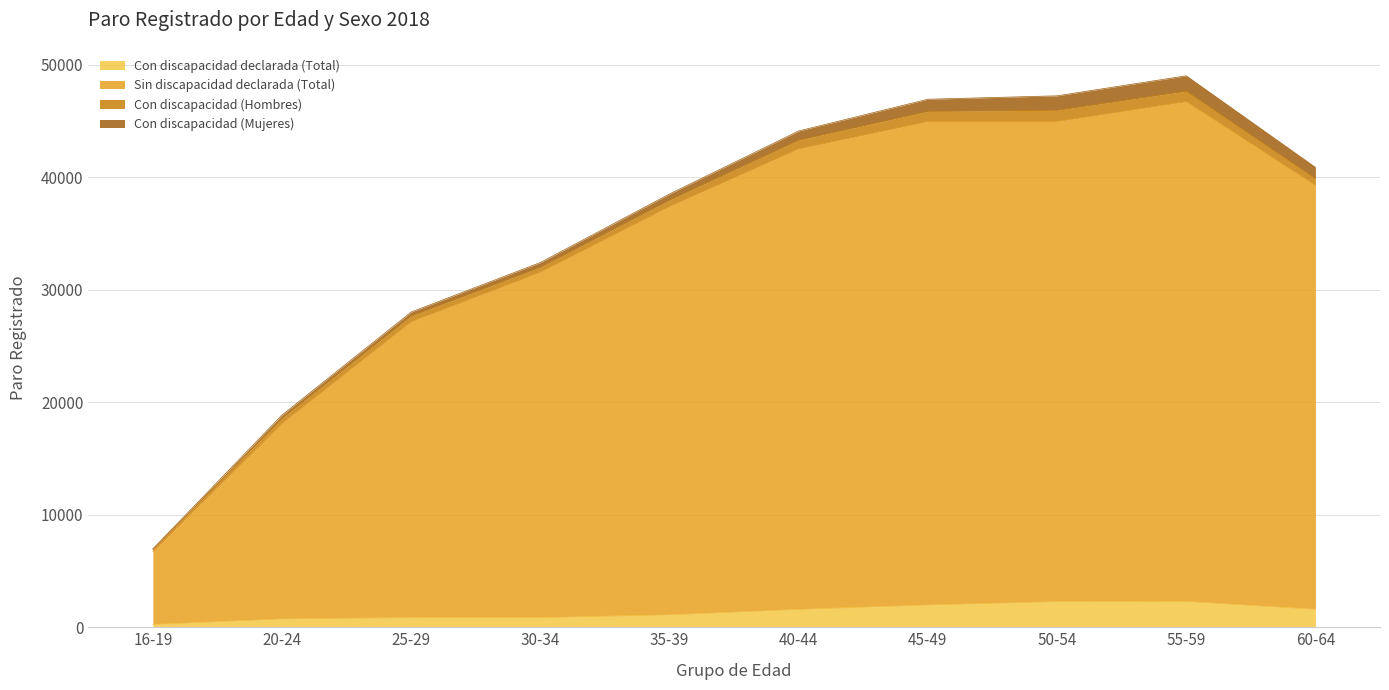

What is the sum of the Con discapacidad declarada (Total) values at 30-34 and 60-64?

2447